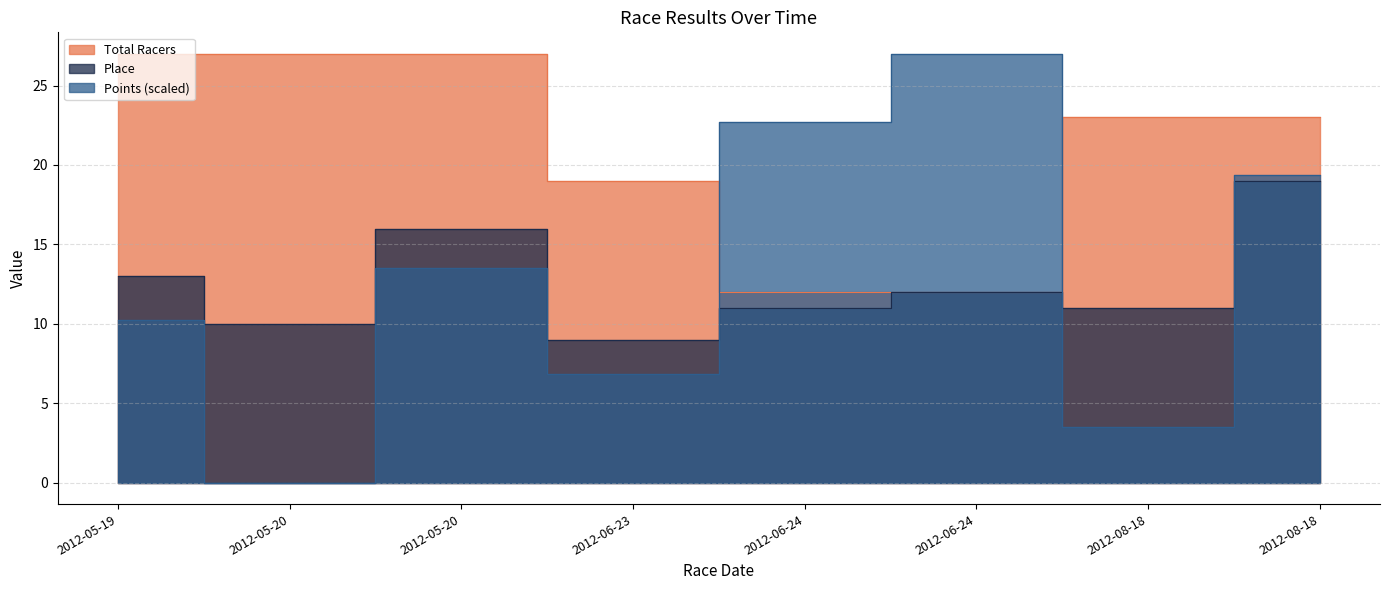

At which label does Points reach its minimum?

2012-05-20